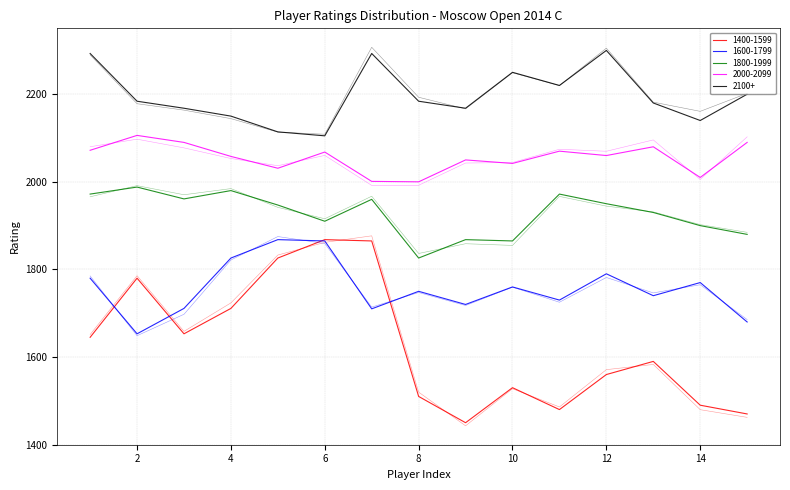

What are all the series names shown in the legend?

1400-1599, 1600-1799, 1800-1999, 2000-2099, 2100+